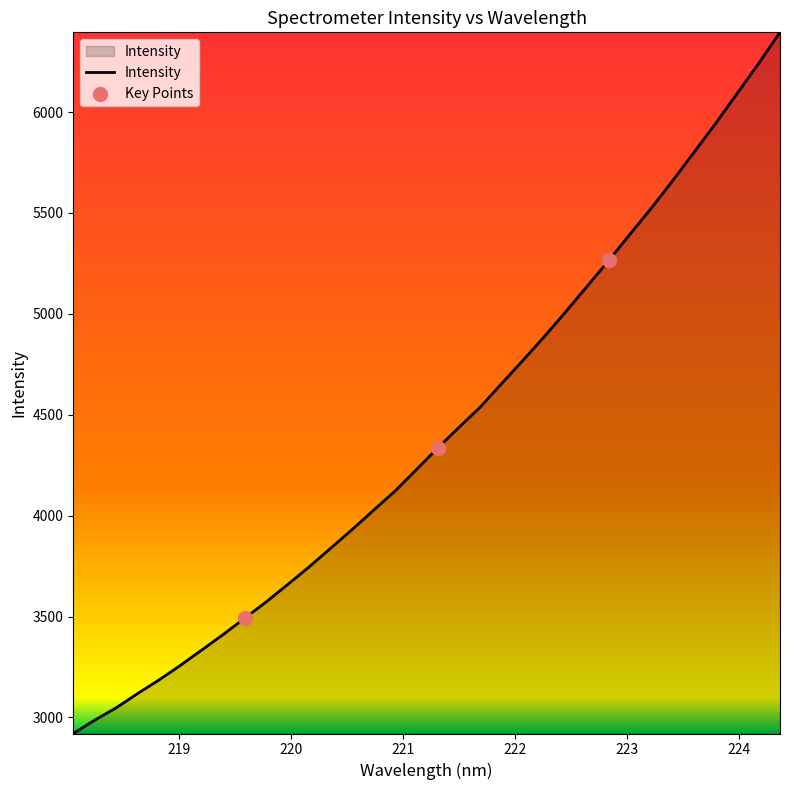

What is the greatest value displayed?

6394.8